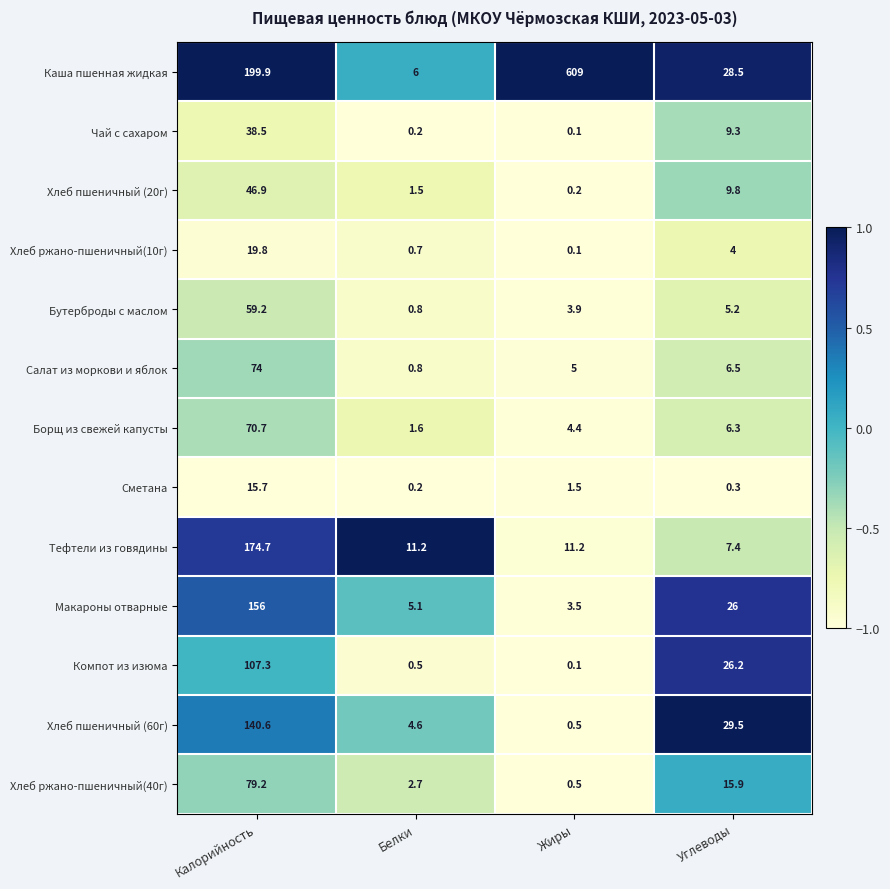

Count the number of categories in the chart.

4